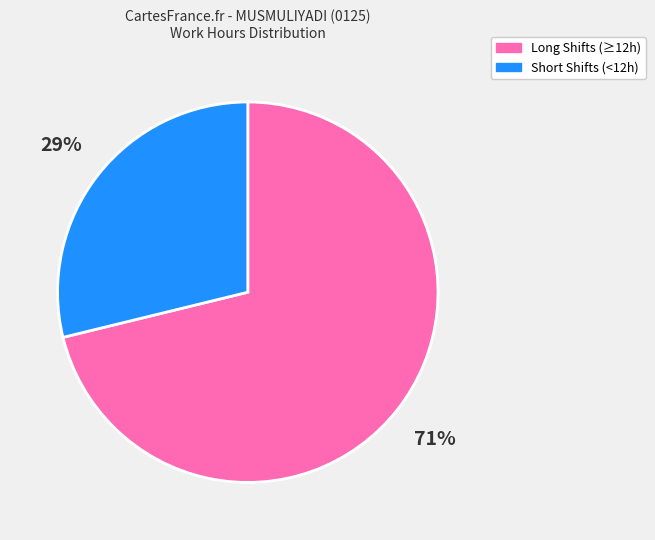

To the nearest percent, what percentage of the pie is Short Shifts (<12h)?

29%